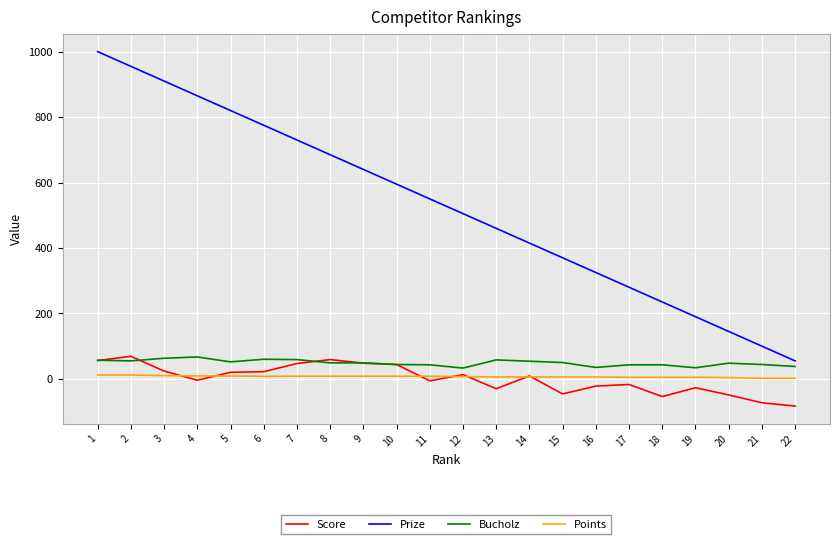

Where does the Score series first go above 9?

1